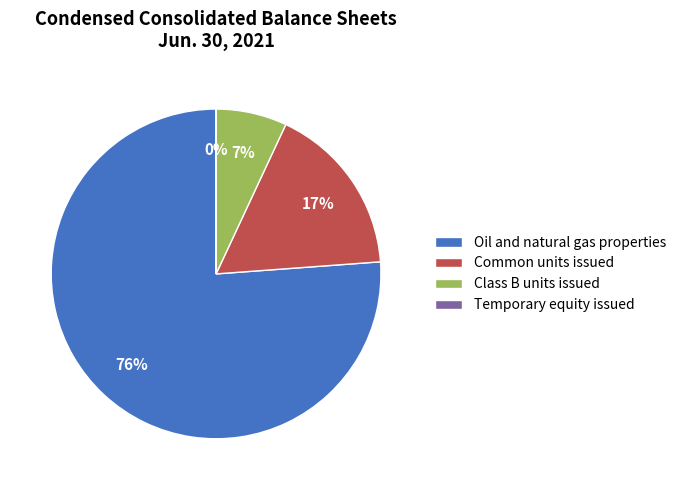

Combined, do Oil and natural gas properties and Class B units issued account for over 50%?

Yes